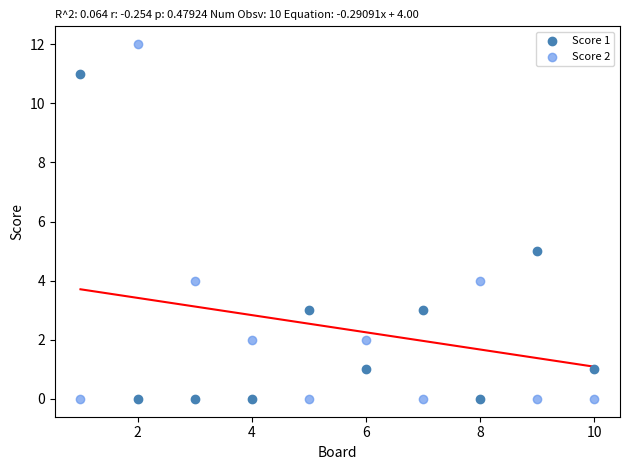

What are all the series names shown in the legend?

Score 1, Score 2